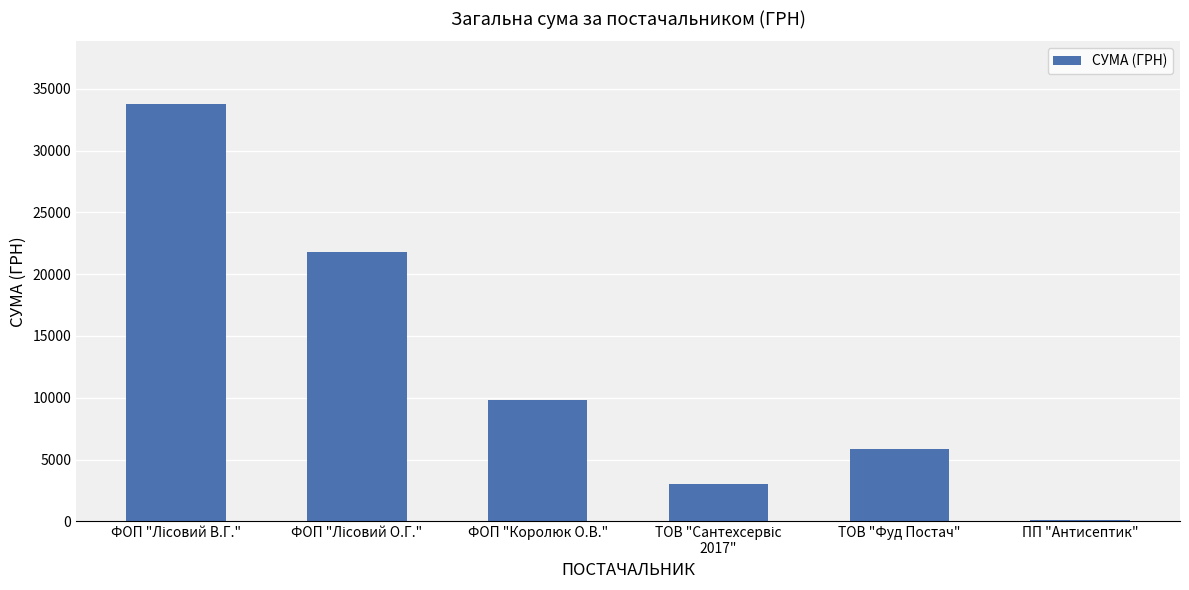

What is the average value?

12386.1